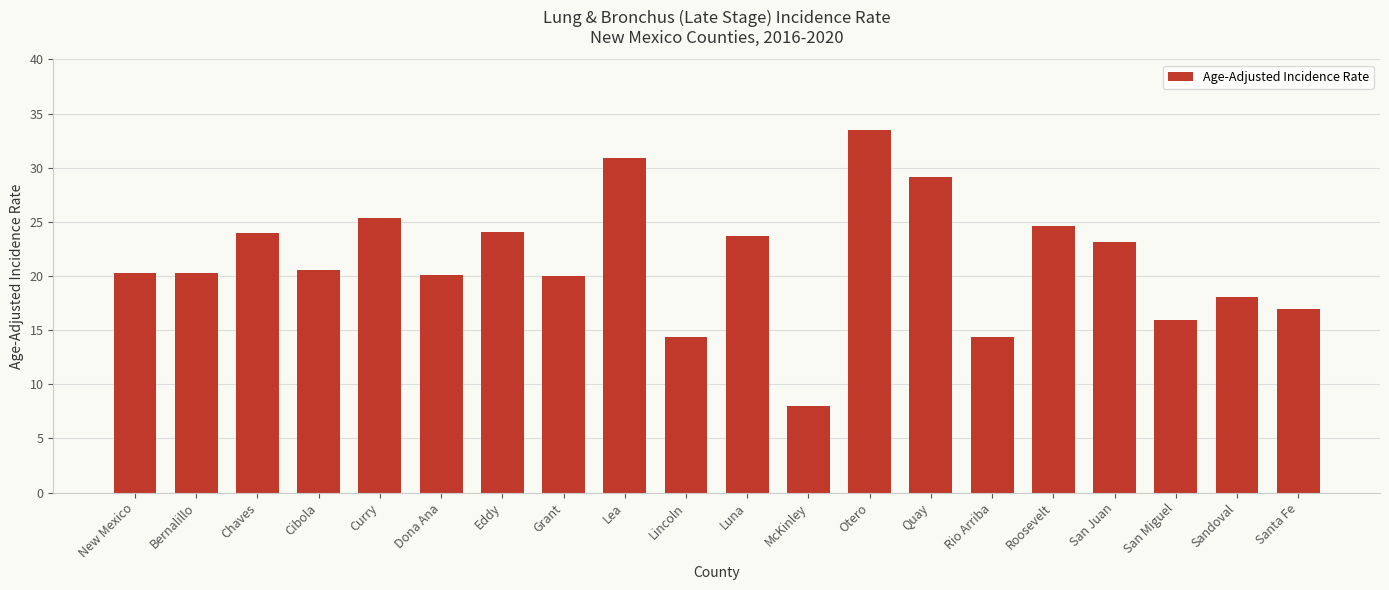

Is it true that the value at Chaves is 40.7?

False